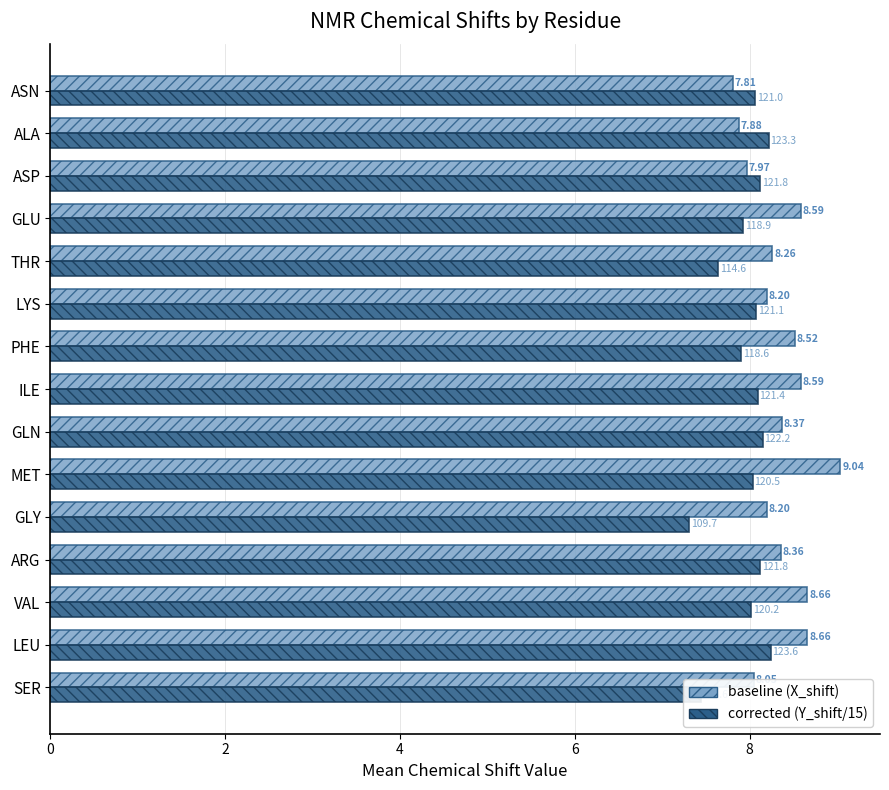

What is the difference between the highest and lowest values at GLY?

0.9